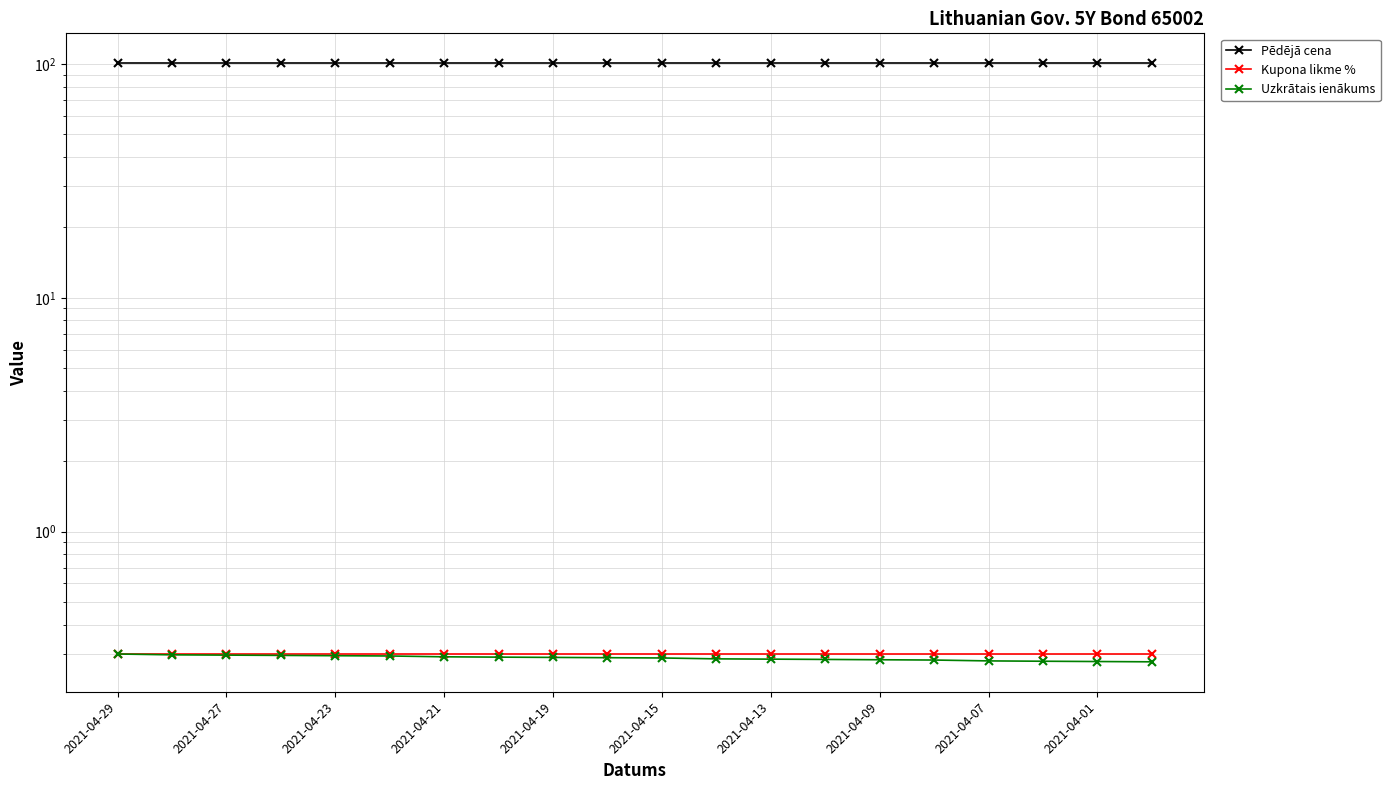

What is the value of the Uzkrātais ienākums point at the 6th from the left?

0.3